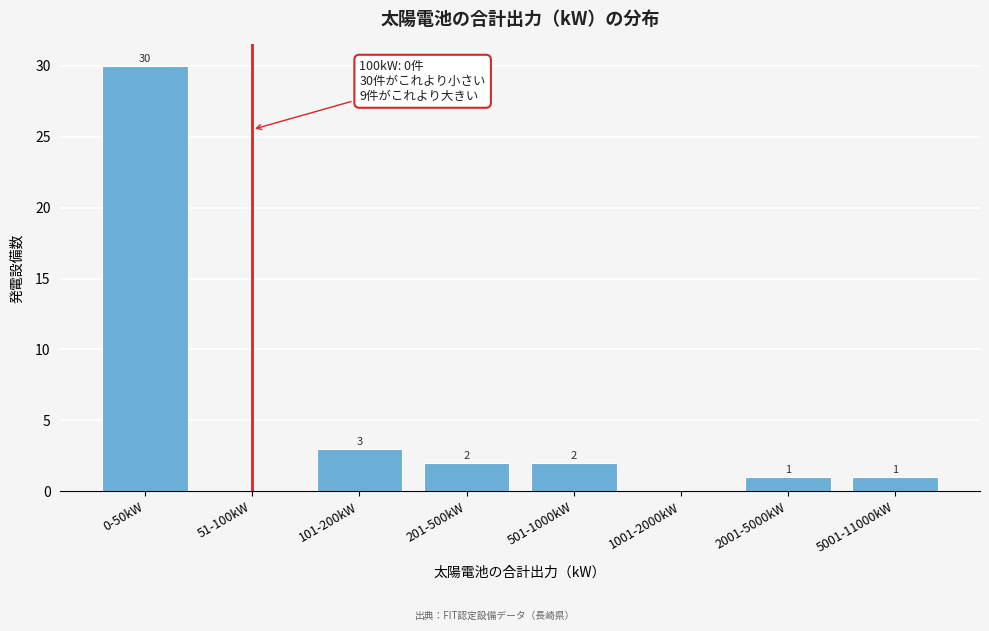

Reading left to right, what are all the values shown in this chart?

0-50kW=30	51-100kW=0	101-200kW=3	201-500kW=2	501-1000kW=2	1001-2000kW=0	2001-5000kW=1	5001-11000kW=1